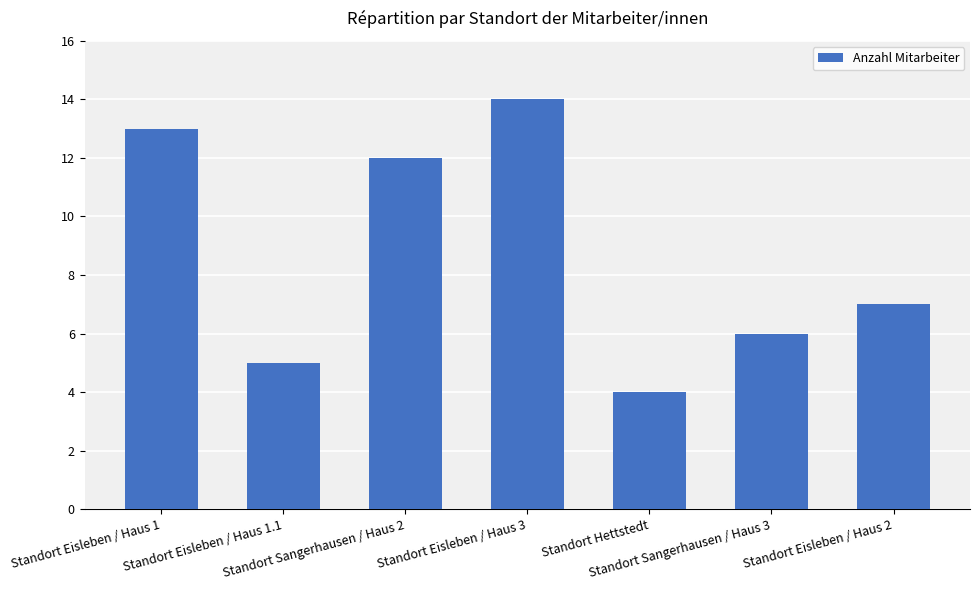

Count the values in the range 5 to 13.

5